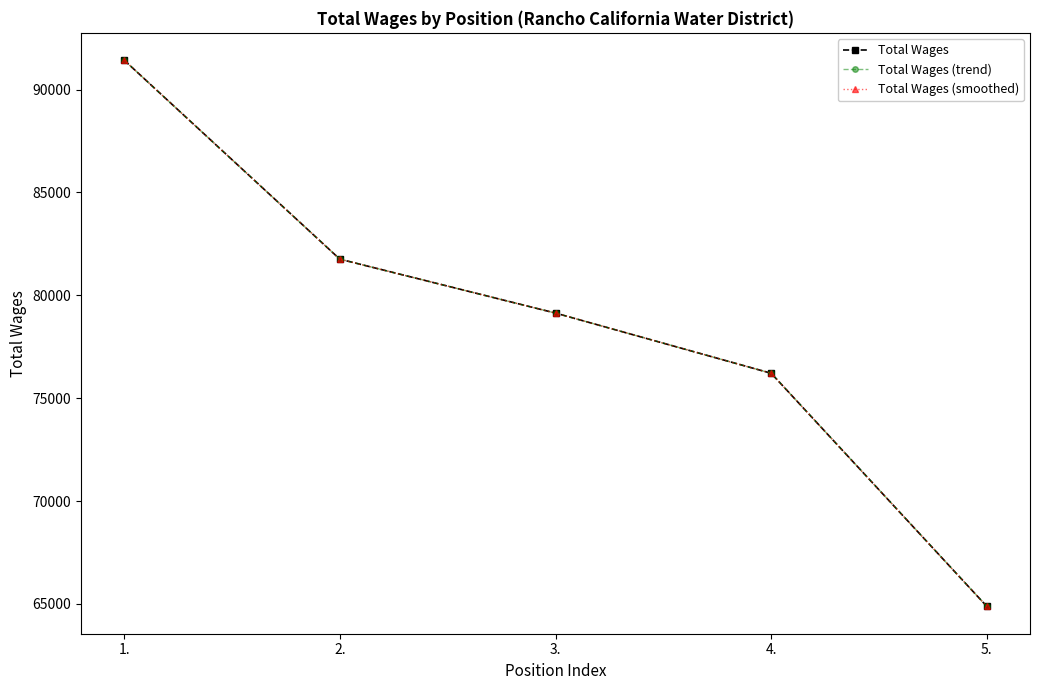

List the series in order of their peak value, highest first.

Total Wages, Total Wages (trend), Total Wages (smoothed)